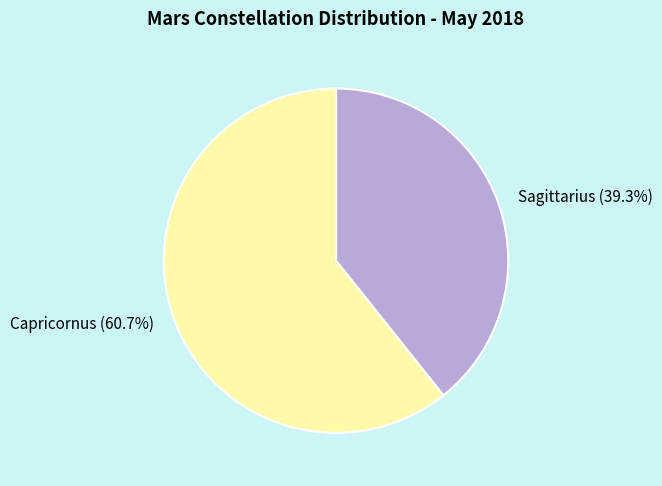

Is it true that Capricornus is 61% of the pie?

True